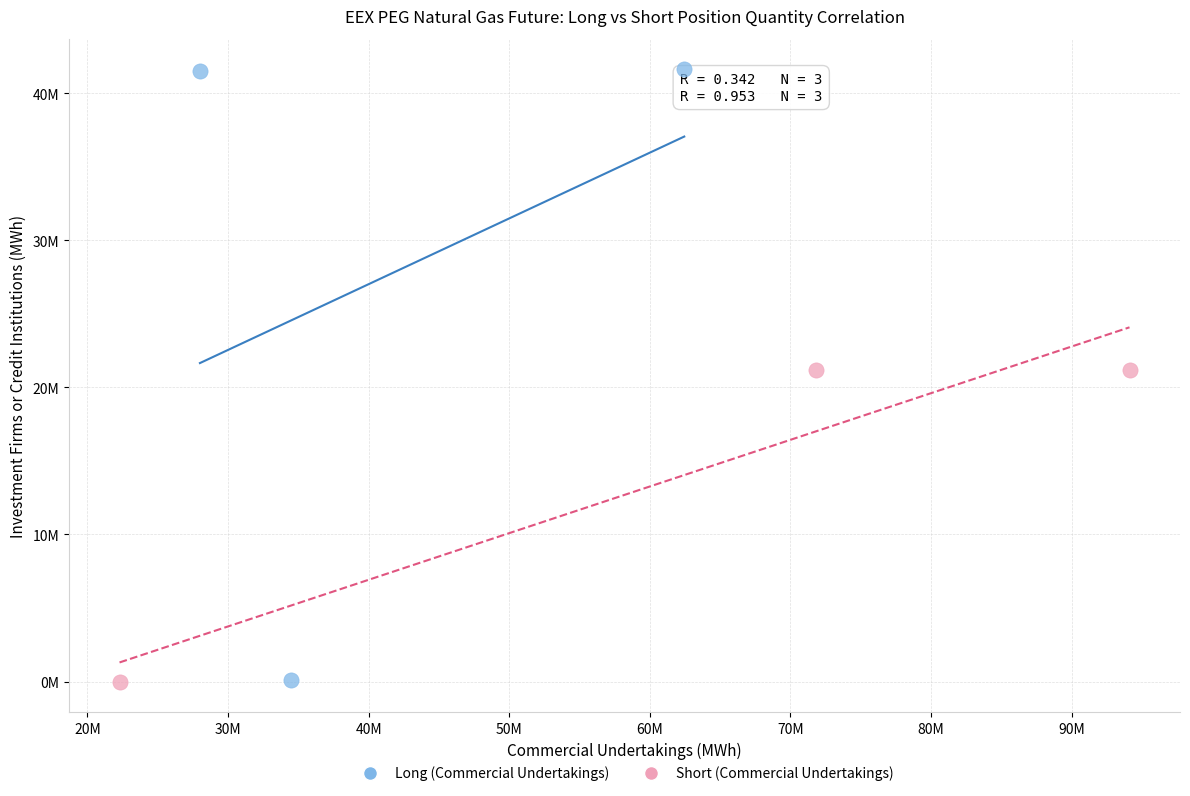

What are all the series names shown in the legend?

Long (Commercial Undertakings), Short (Commercial Undertakings)